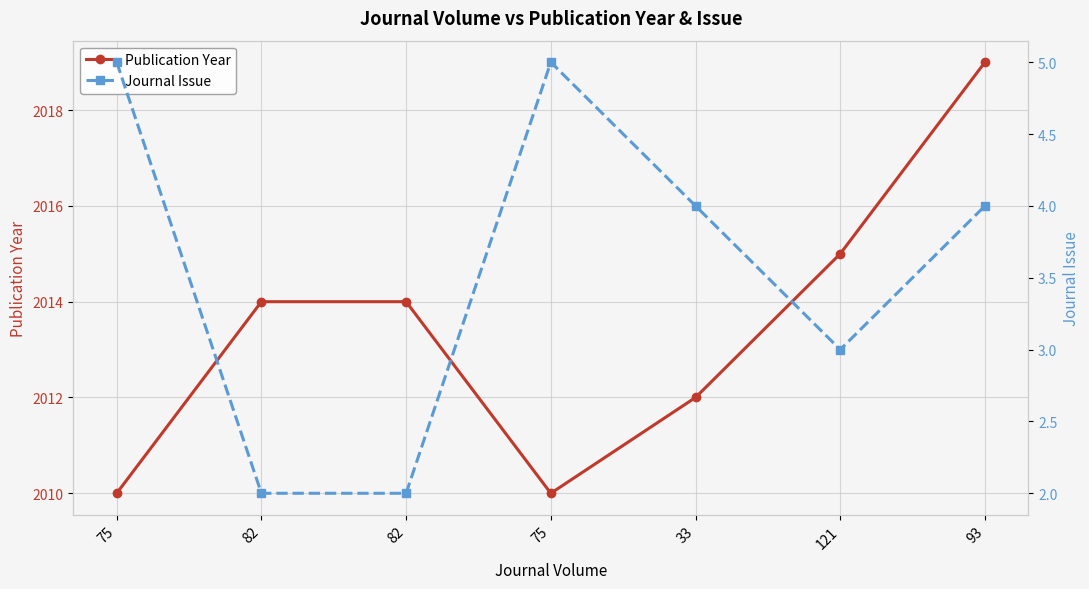

Reading right to left, list all the values displayed in this chart.

Publication Year: 2019	2015	2012	2010	2014	2014	2010
Journal Issue: 4	3	4	5	2	2	5